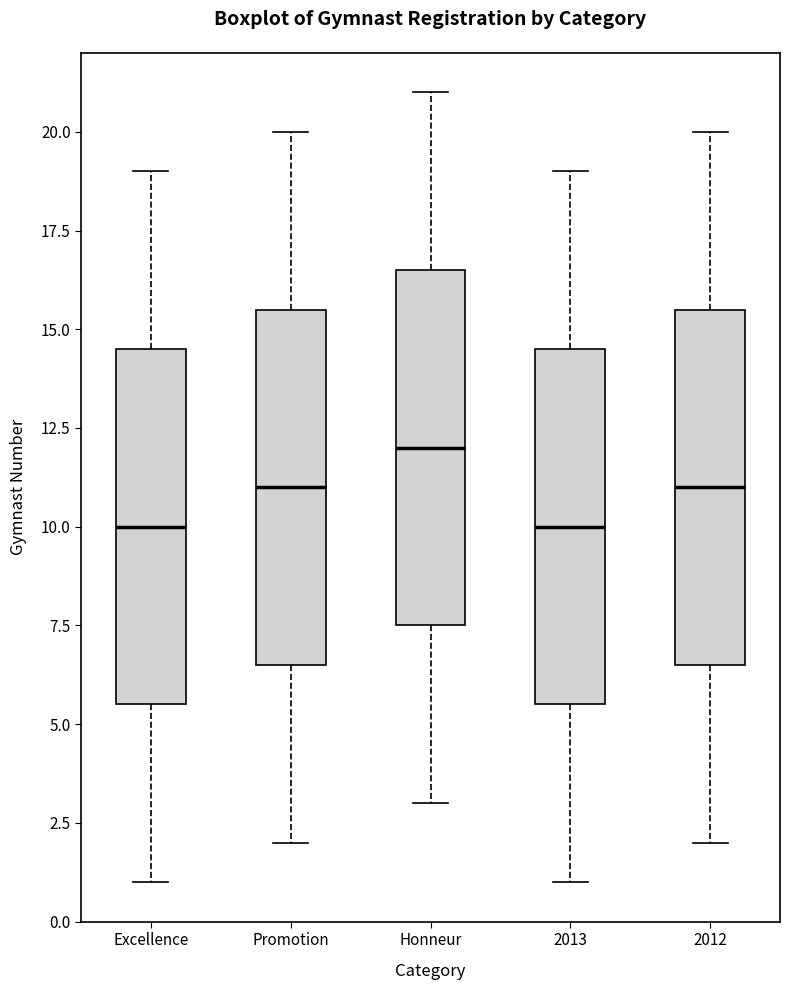

Where is the upper edge of the box for Honneur on the y-axis? The values are not printed on the chart, so give them approximately, as read against the axis.

16.5